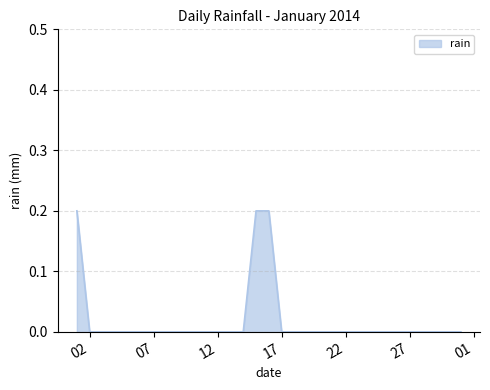

What is the difference between the second highest and second lowest values?

0.2